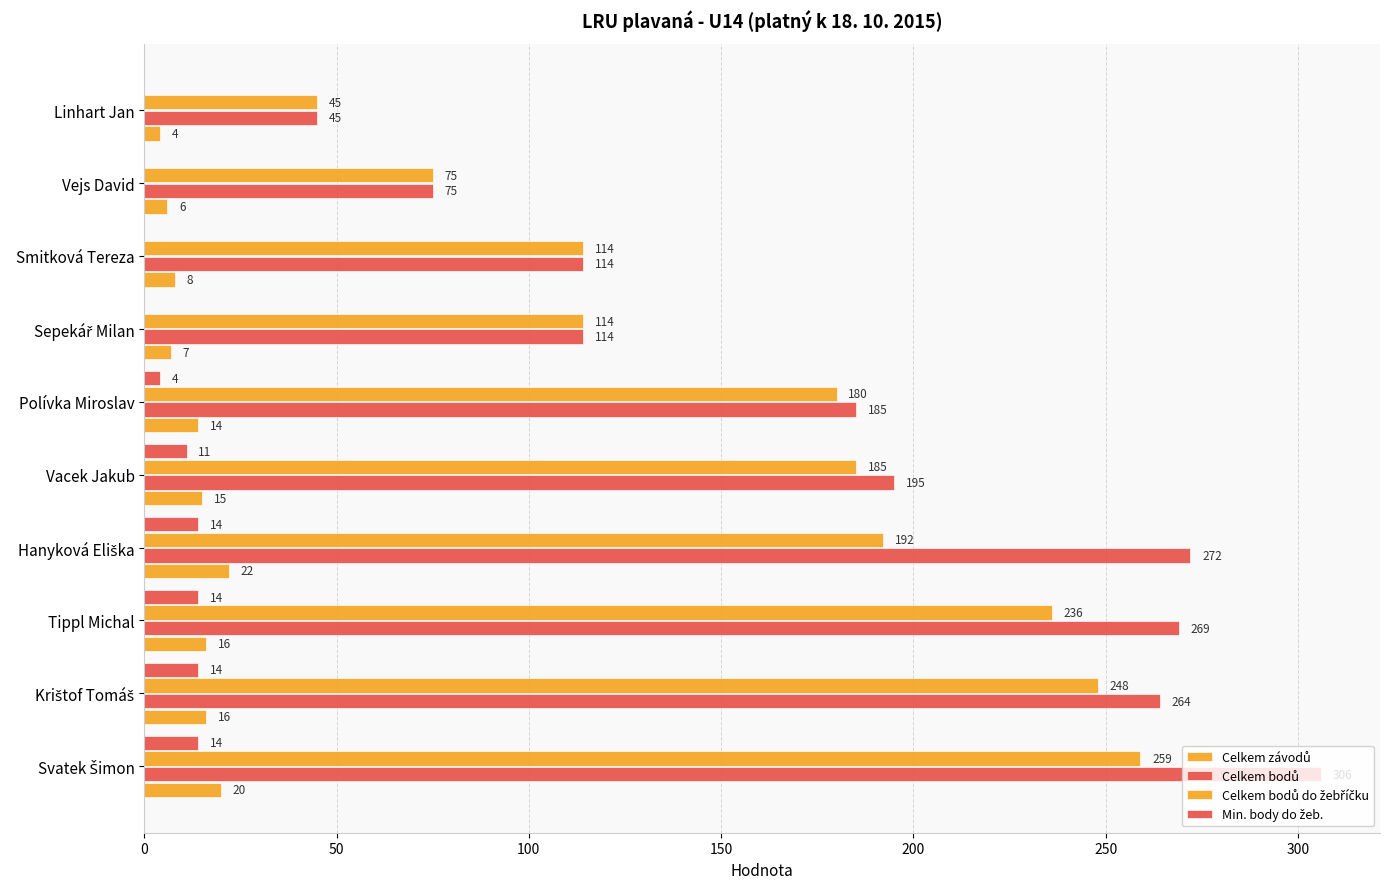

How many distinct data groups are displayed?

4